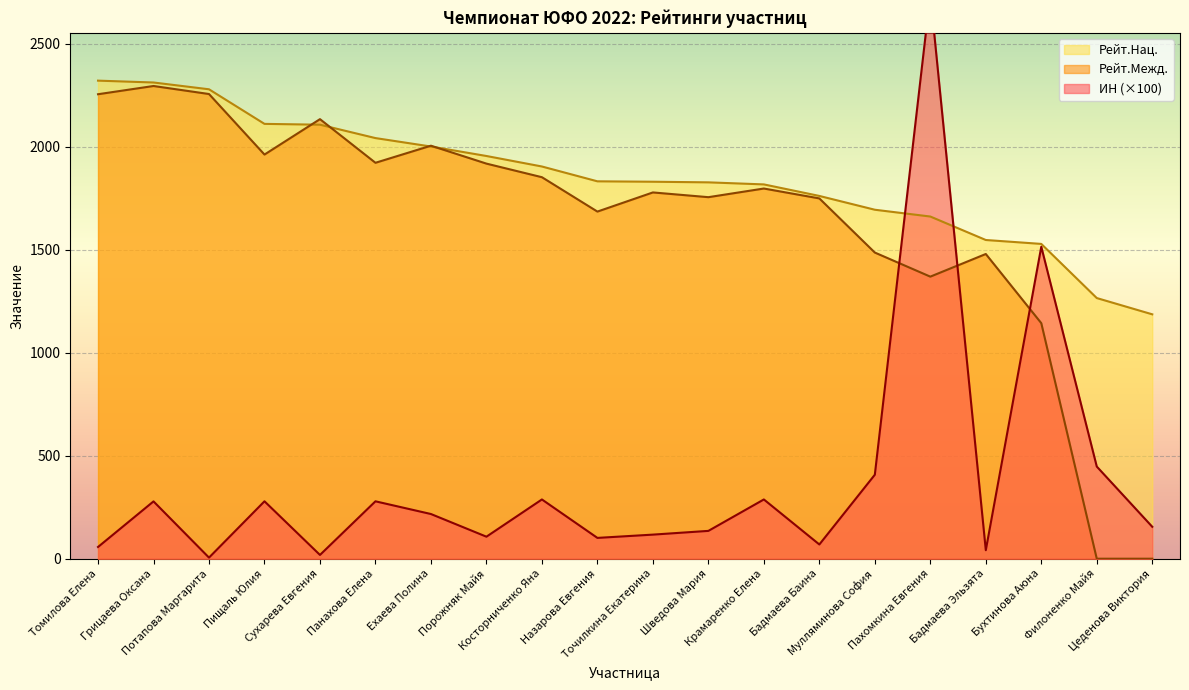

How many lines are shown in the chart?

3